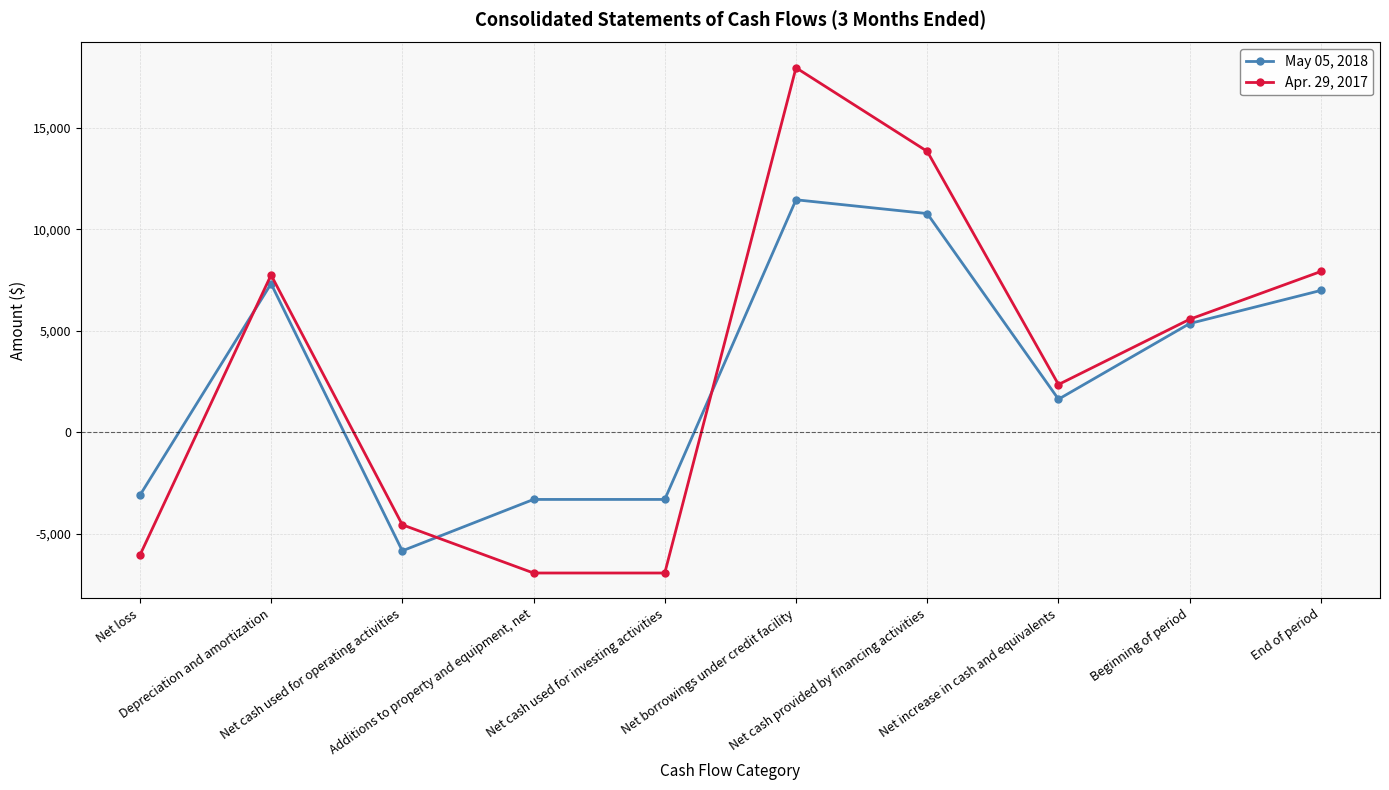

What are all the series names shown in the legend?

May 05, 2018, Apr. 29, 2017